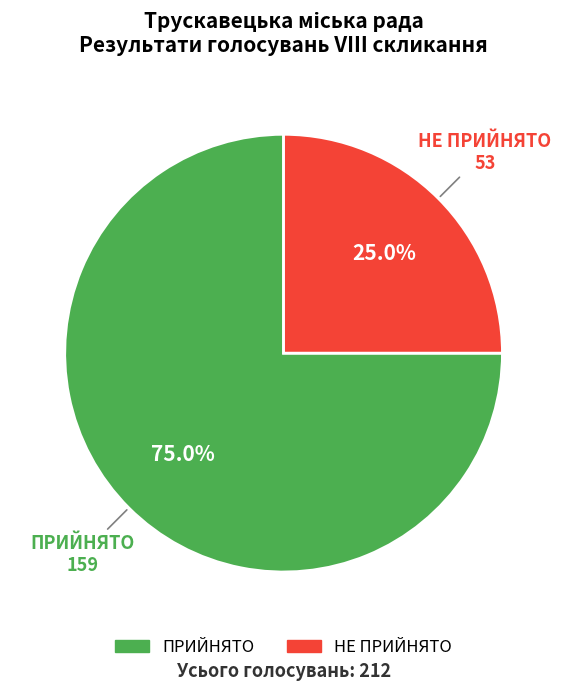

Approximately how many times larger is the value at НЕ ПРИЙНЯТО compared to ПРИЙНЯТО?

0.3